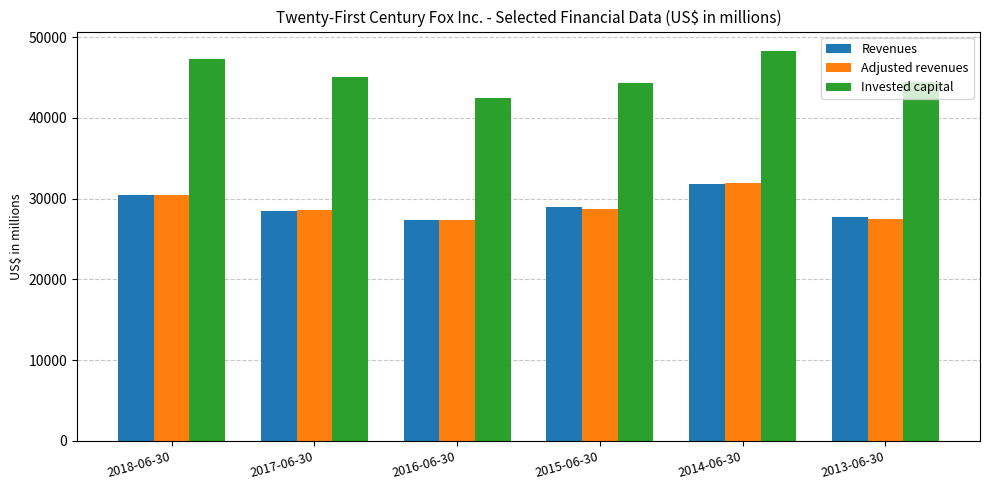

Which series has the largest total across all categories?

Invested capital